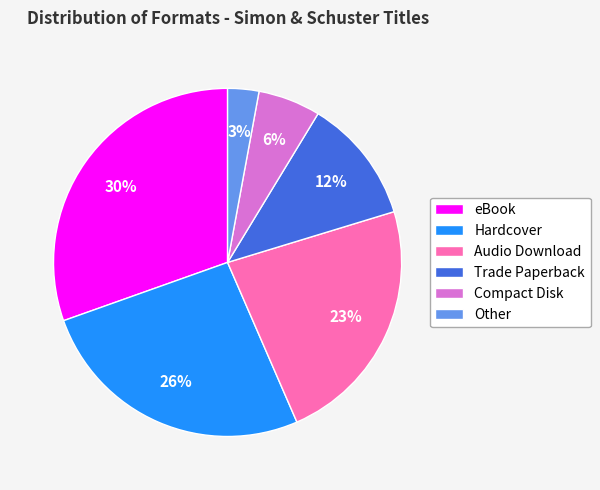

Approximately how many times larger is the value at eBook compared to Hardcover?

1.2